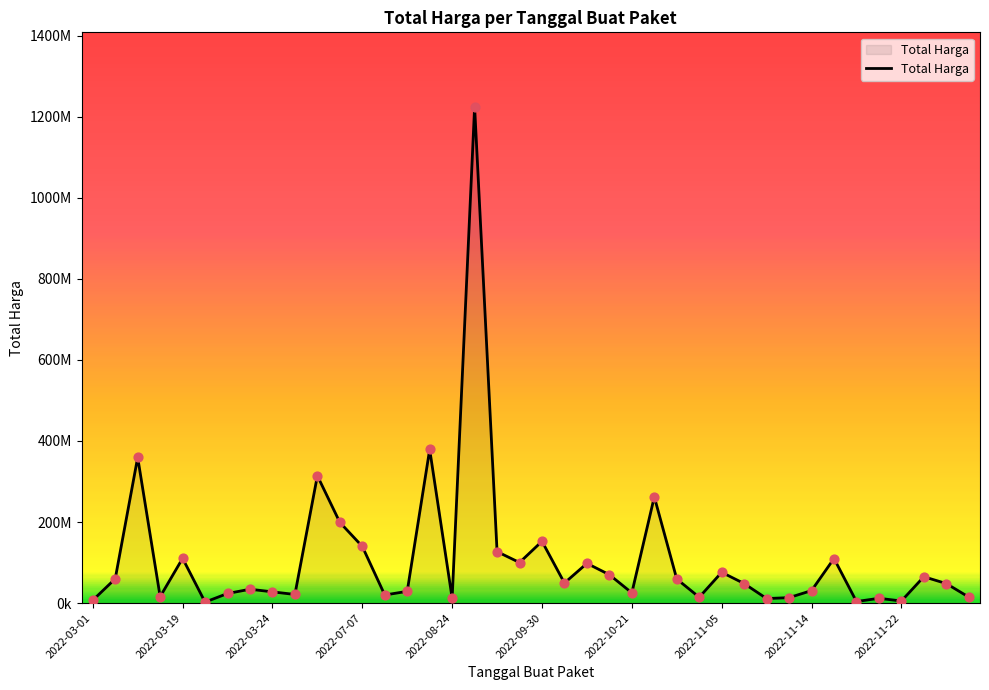

Is this an area chart (filled region under the line)?

Yes